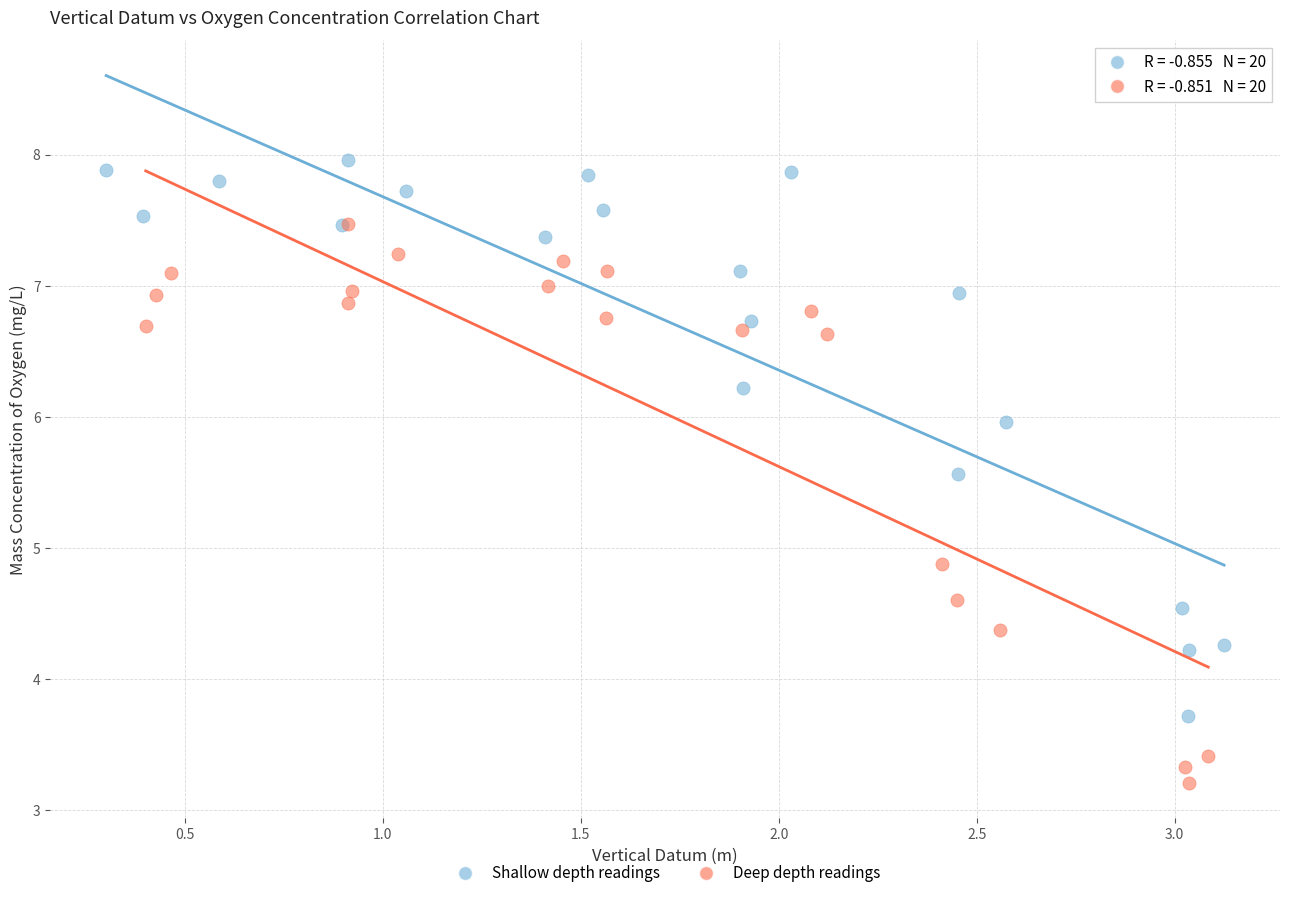

What are all the series names shown in the legend?

Shallow depth readings, Deep depth readings